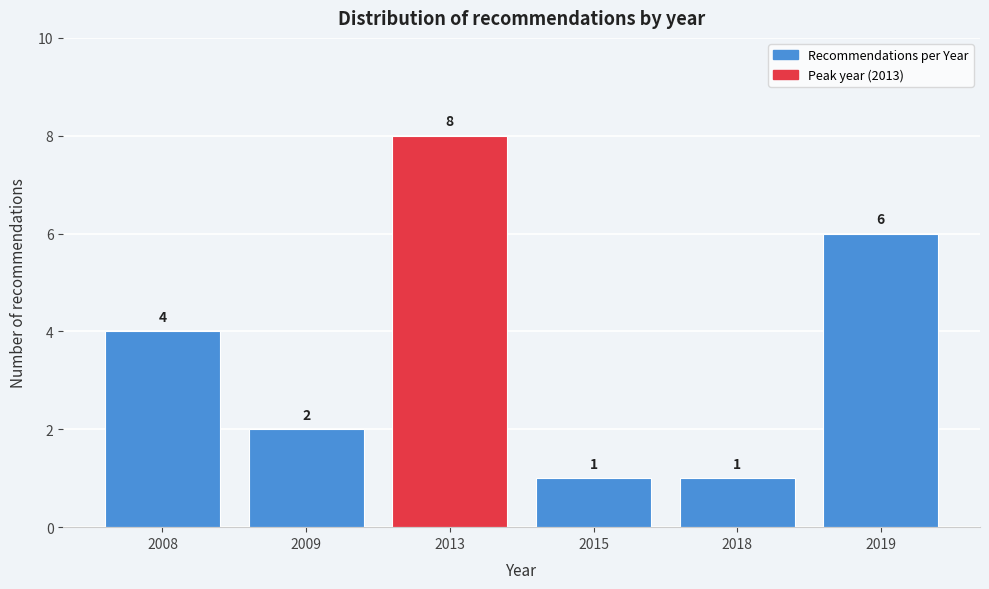

Reading right to left, what are all the values shown in this chart?

6	1	1	8	2	4